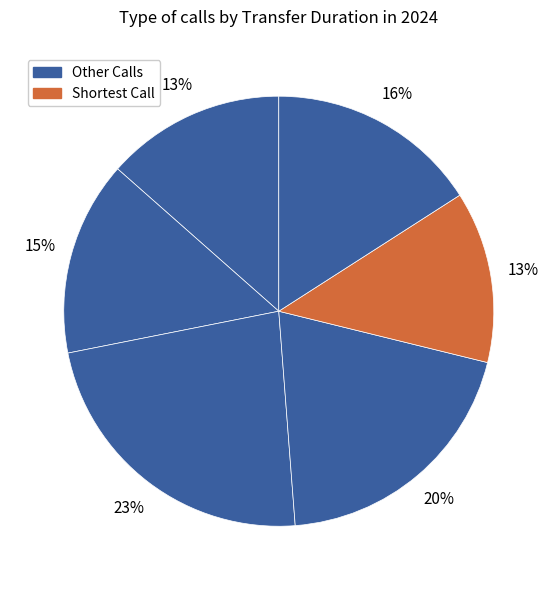

To the nearest percent, what is the average slice percentage?

17%